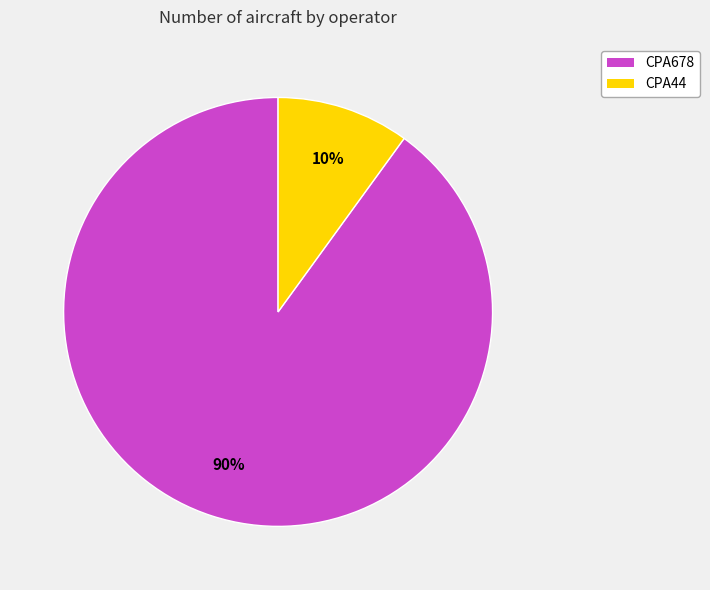

To the nearest percent, what percentage of the pie is CPA44?

10%